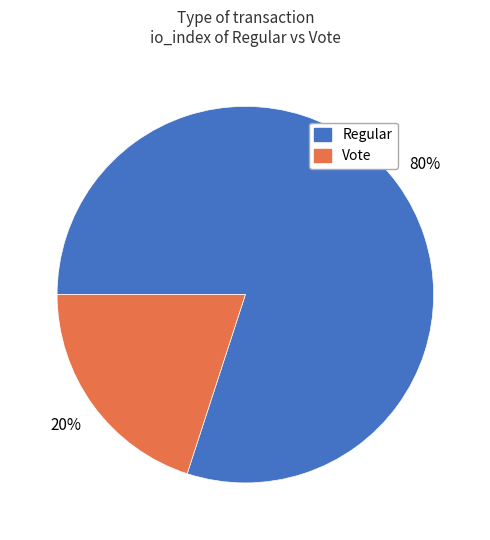

Rank the categories by value from highest to lowest.

Regular, Vote